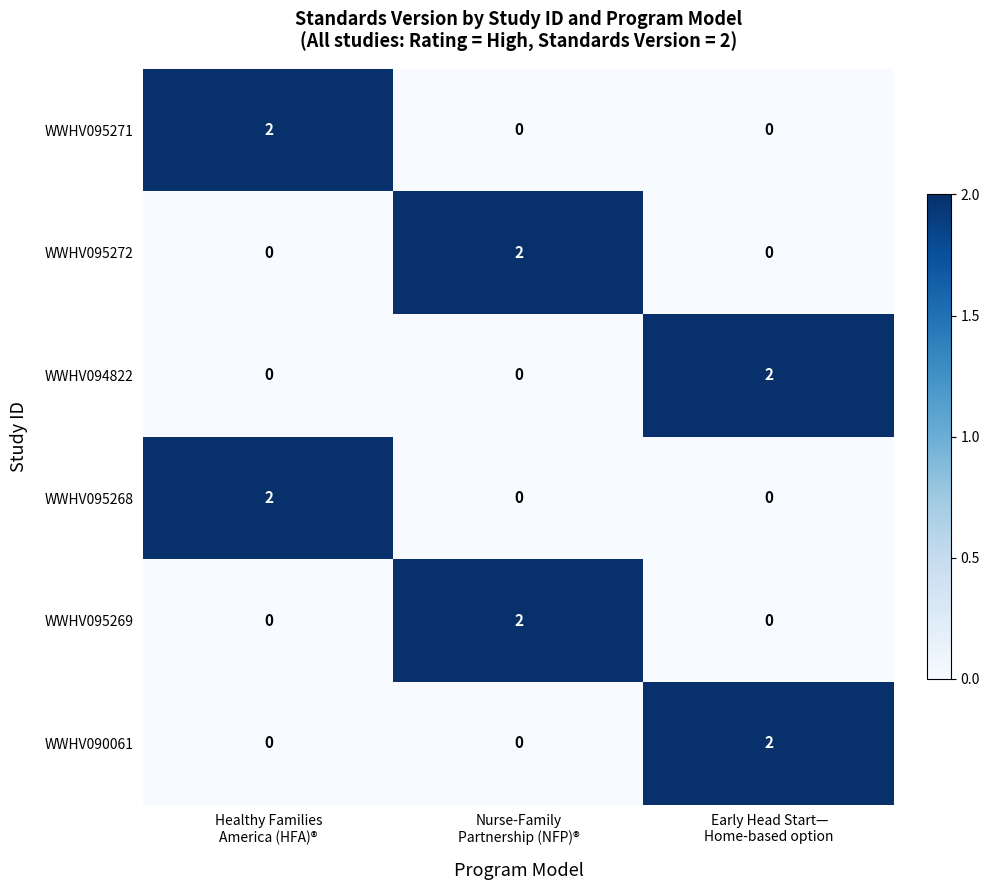

How many WWHV094822 values are between 0 and 2?

3